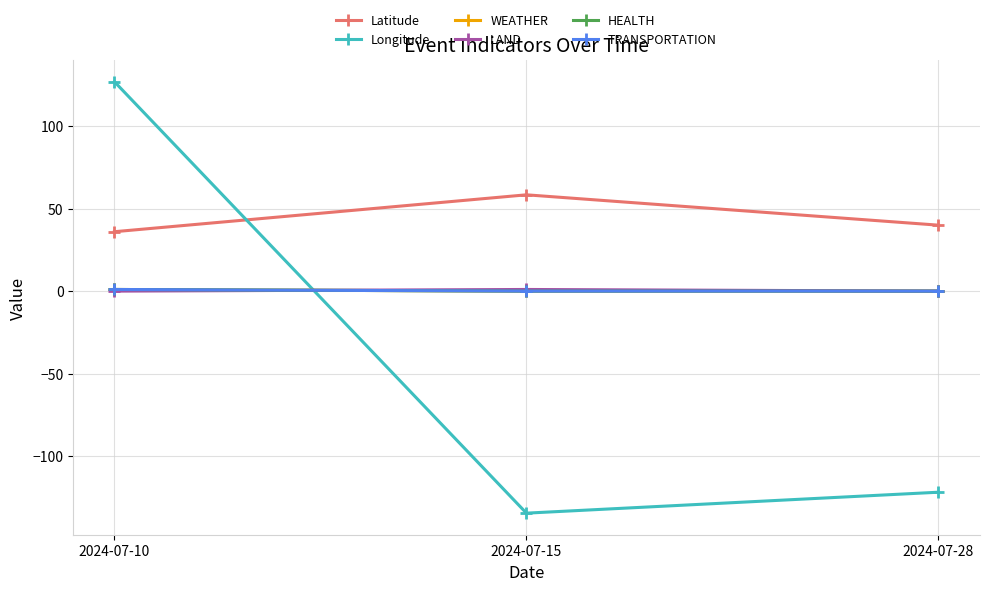

Is it true that Latitude equals 58.3 at 2024-07-15?

True